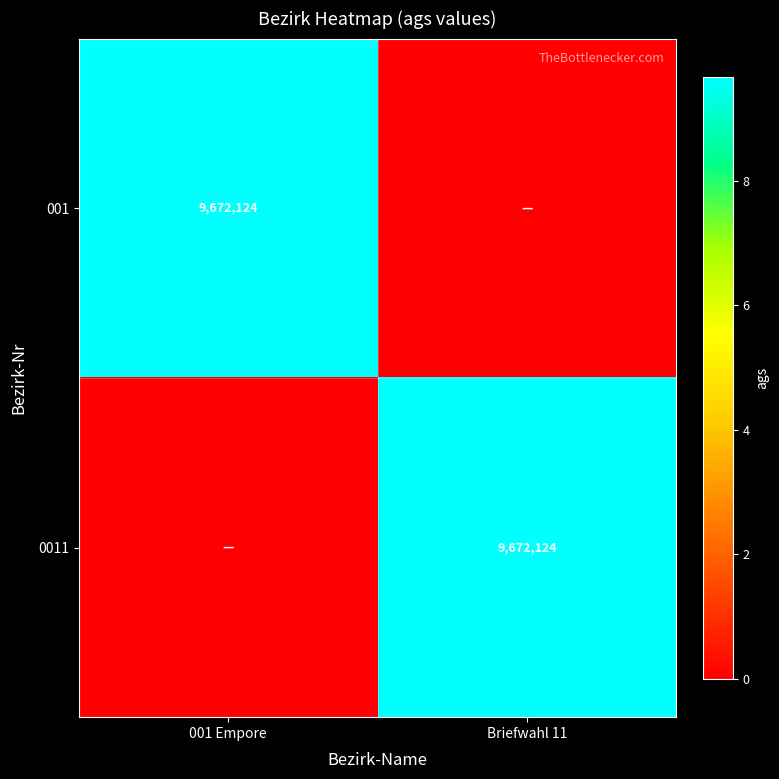

The value of 001 at 001 Empore is 9672124. True or false?

True